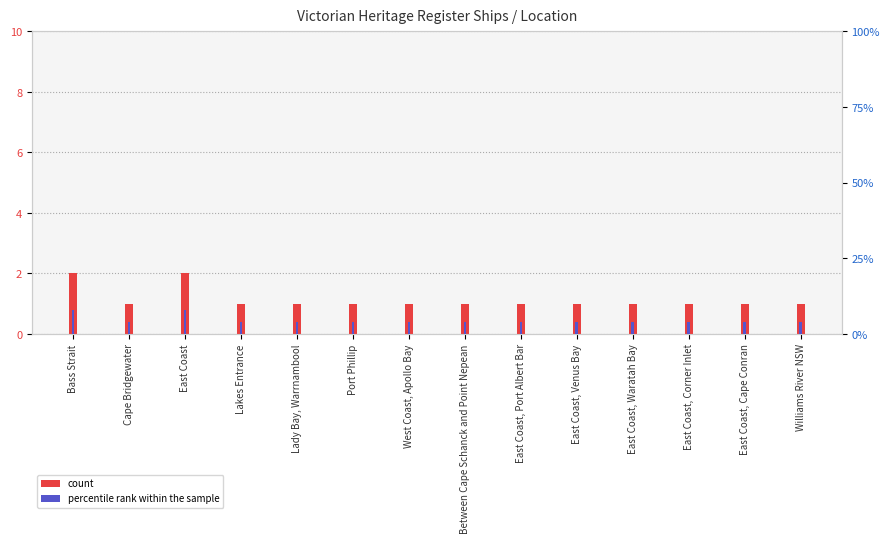

What position from the left is Bass Strait?

1